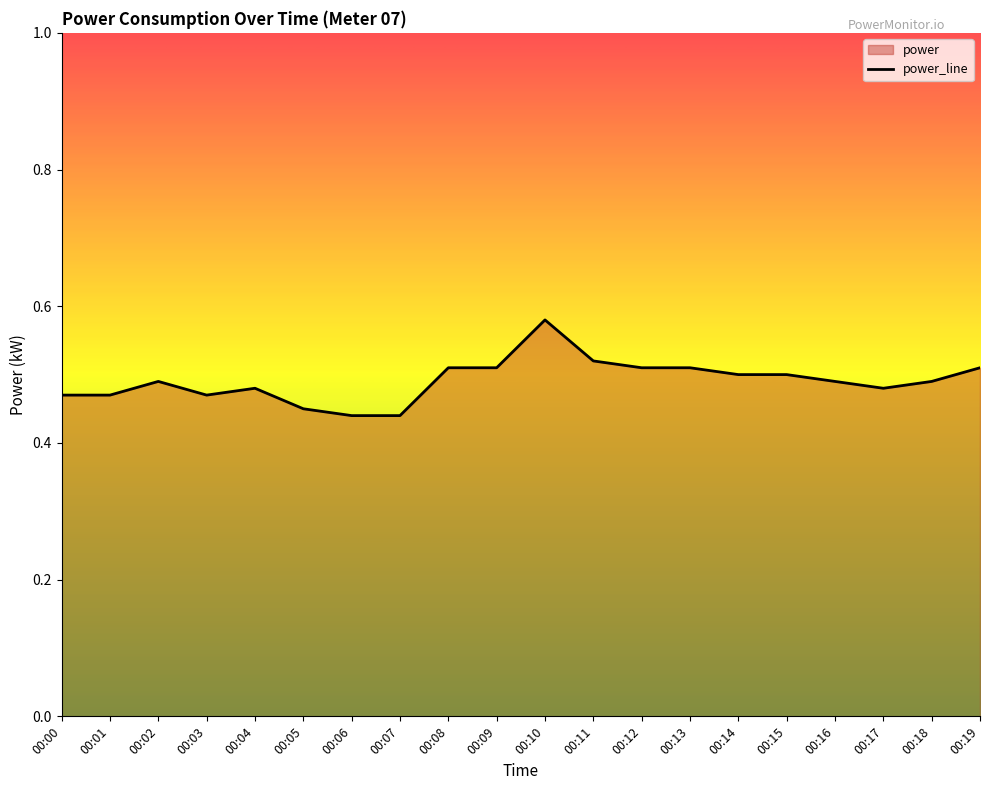

Which category has the lowest value across all series?

00:06